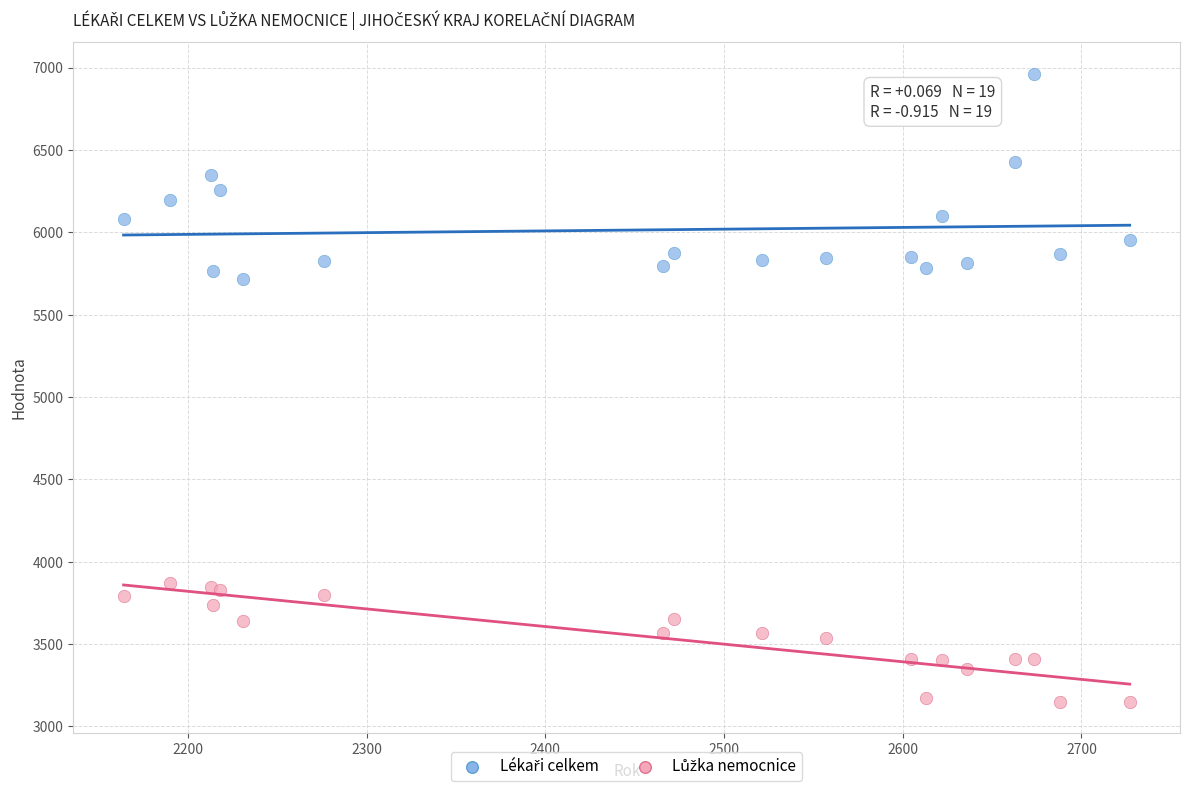

Across all series, what Y value is closest to 5056?

5715.3